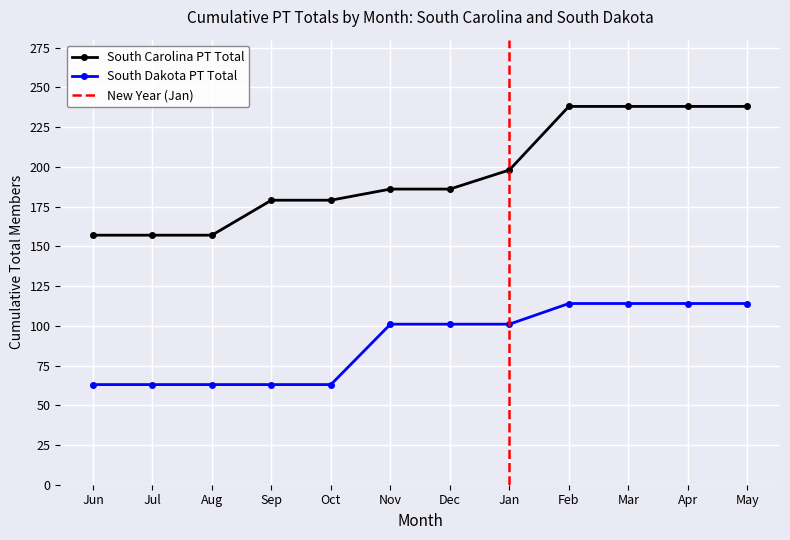

What is the maximum value shown in the chart?

238